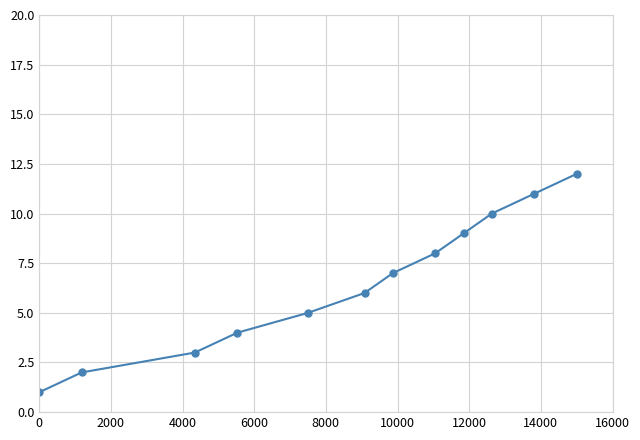

What is the maximum value shown in the chart?

12